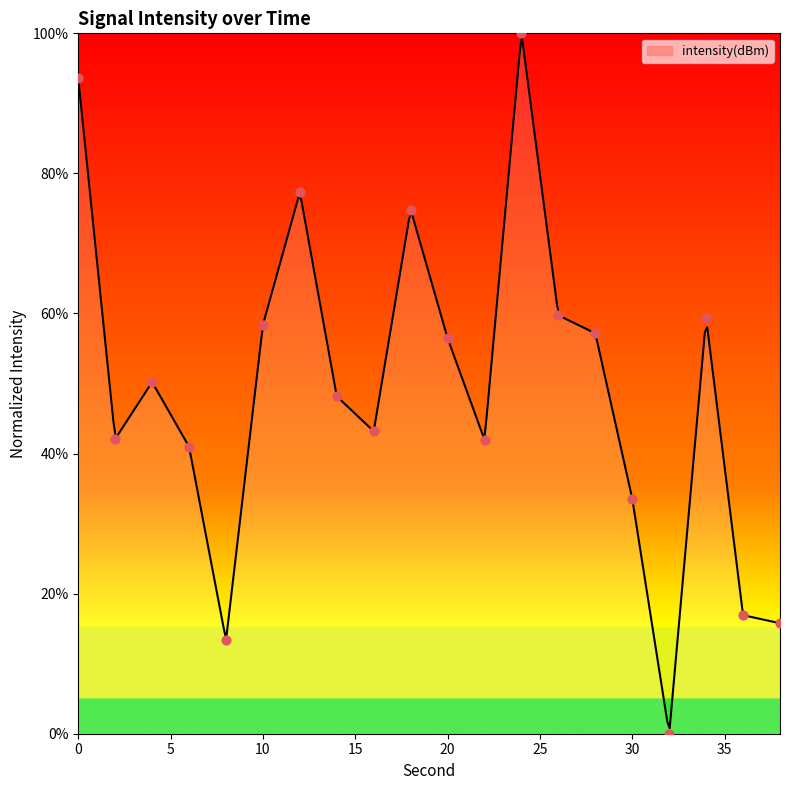

Which has a higher value, 12 or 10?

12